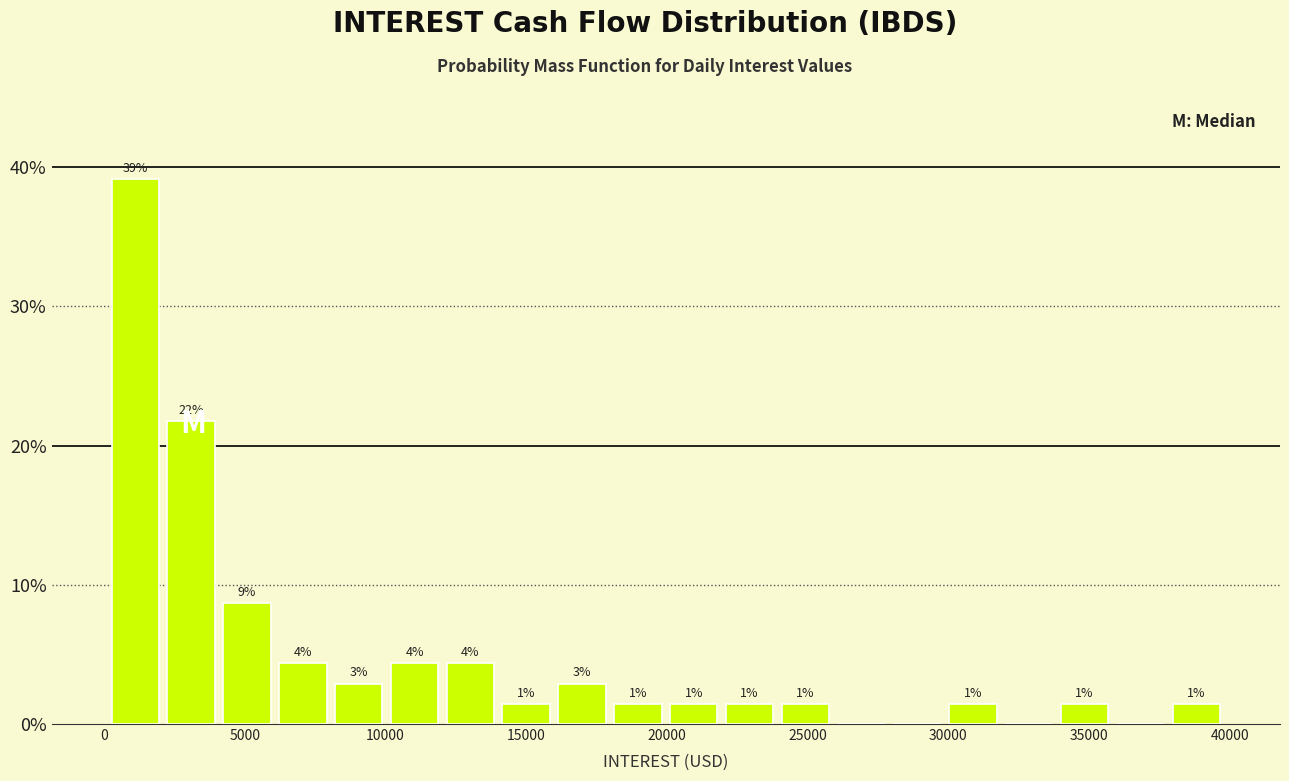

Read against the x-axis, roughly where is the centre of the tallest bar?

1000